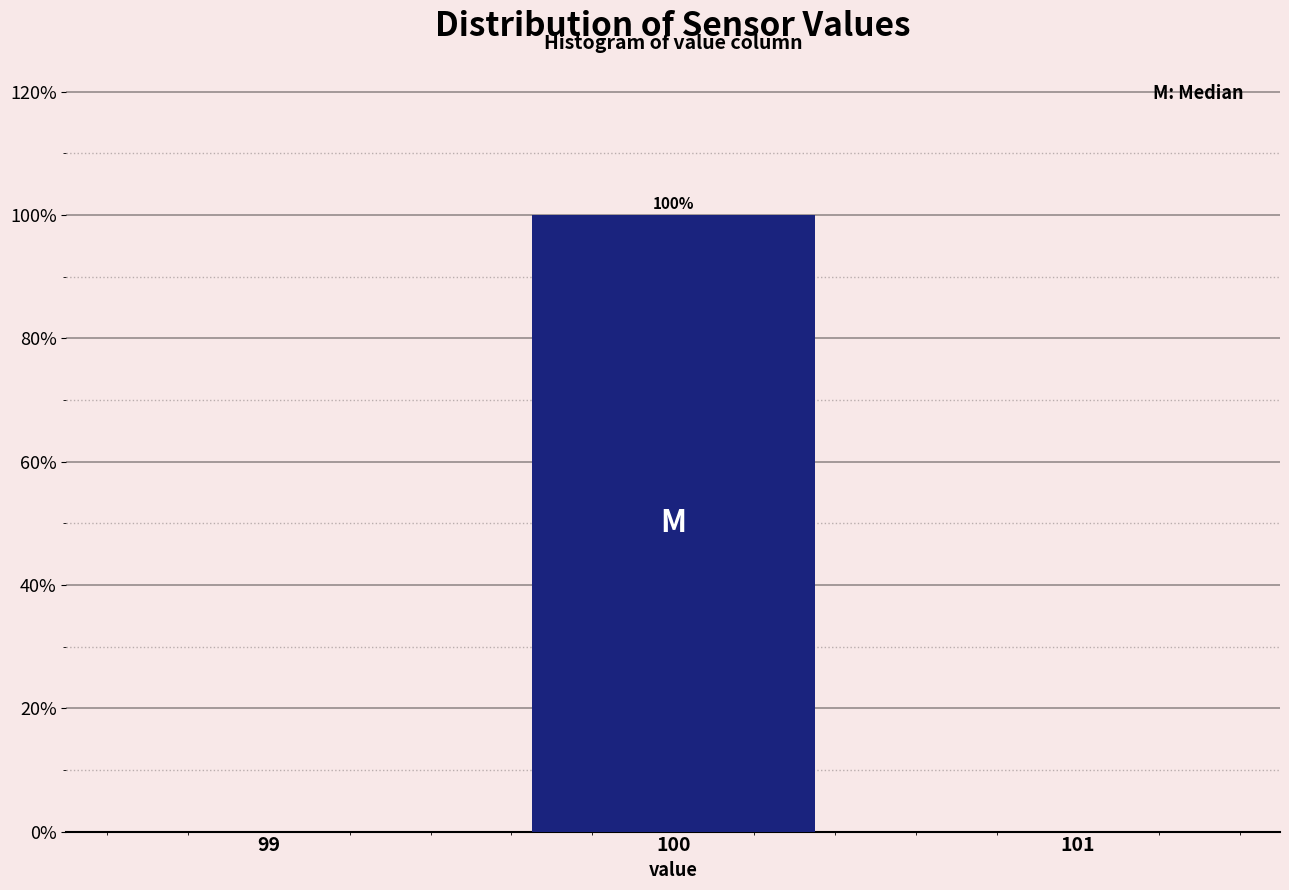

Reading right to left, list all the values displayed in this chart.

101=0	100=100	99=0